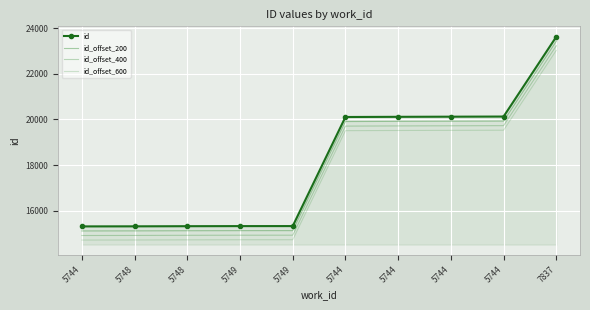

Reading left to right, list all the values displayed in this chart.

id: 5744=15304	5748=15307	5748=15313	5749=15317	5749=15318	5744=20108	5744=20116	5744=20122	5744=20128	7837=23633
id_offset_200: 5744=15104	5748=15107	5748=15113	5749=15117	5749=15118	5744=19908	5744=19916	5744=19922	5744=19928	7837=23433
id_offset_400: 5744=14904	5748=14907	5748=14913	5749=14917	5749=14918	5744=19708	5744=19716	5744=19722	5744=19728	7837=23233
id_offset_600: 5744=14704	5748=14707	5748=14713	5749=14717	5749=14718	5744=19508	5744=19516	5744=19522	5744=19528	7837=23033